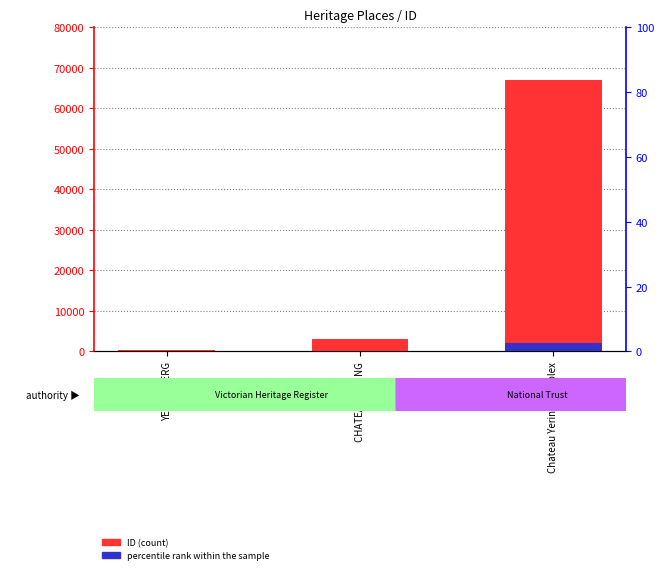

Reading left to right, list all the values displayed in this chart.

ID: YERINGBERG=309.0	CHATEAU YERING=3122.0	Chateau Yering Complex=66979.0
percentile rank within the sample: YERINGBERG=9.3	CHATEAU YERING=93.7	Chateau Yering Complex=2009.4